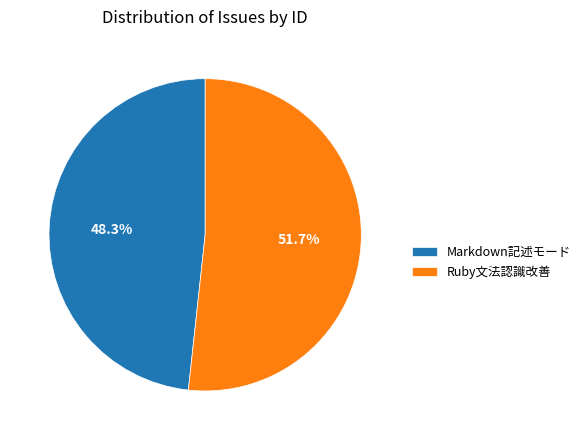

What is the smallest slice in the pie chart?

Markdown記述モード